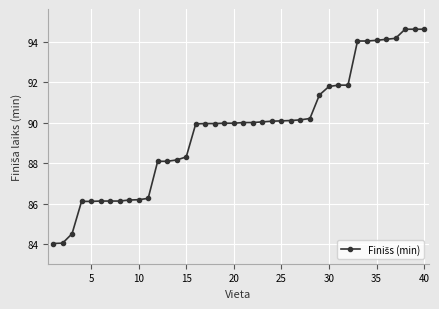

What is the difference between the maximum and minimum values?

10.6